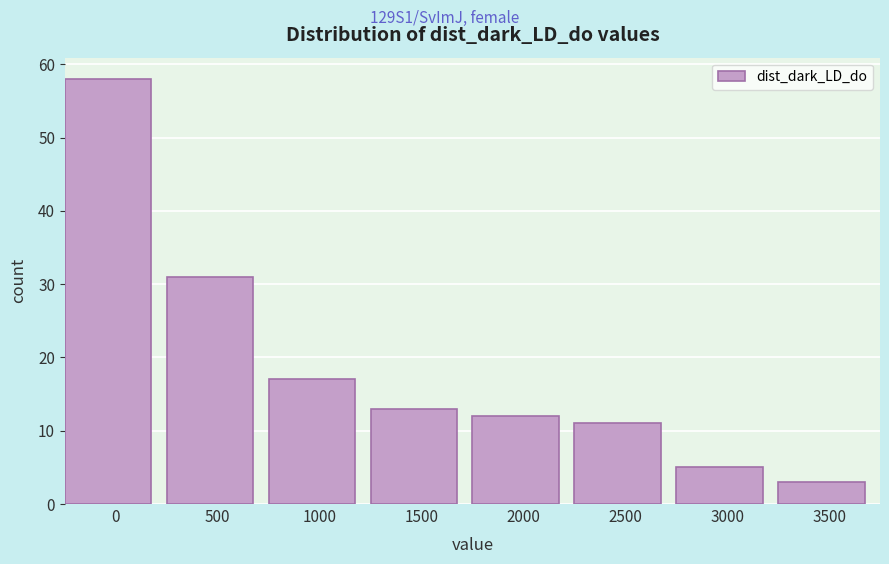

Reading left to right, extract all data points from this chart.

0=58	500=31	1000=17	1500=13	2000=12	2500=11	3000=5	3500=3